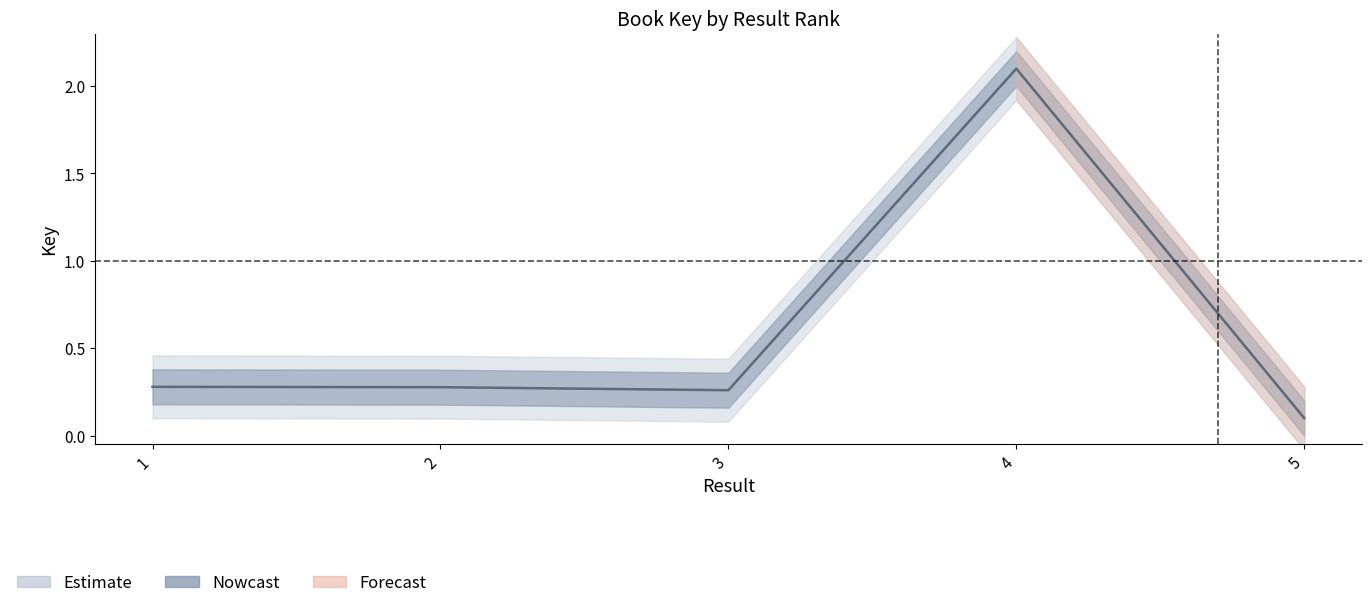

Which category has the highest value across all series?

4